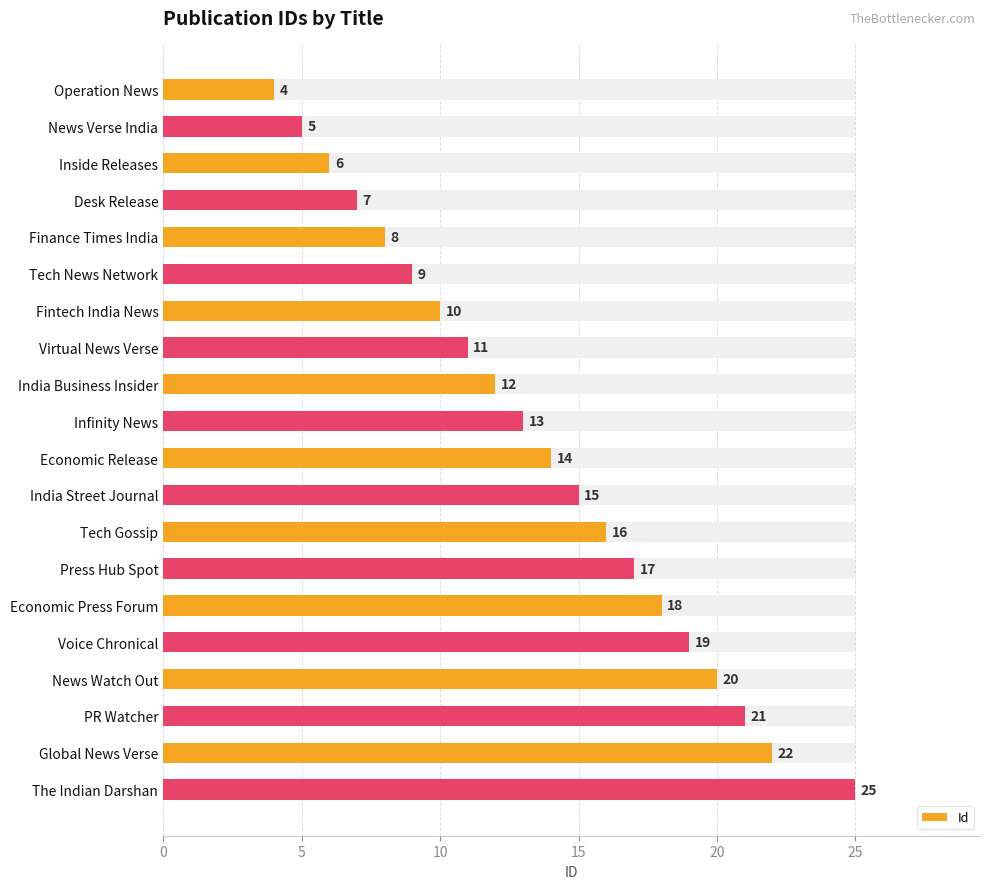

How many bars are there in total?

20